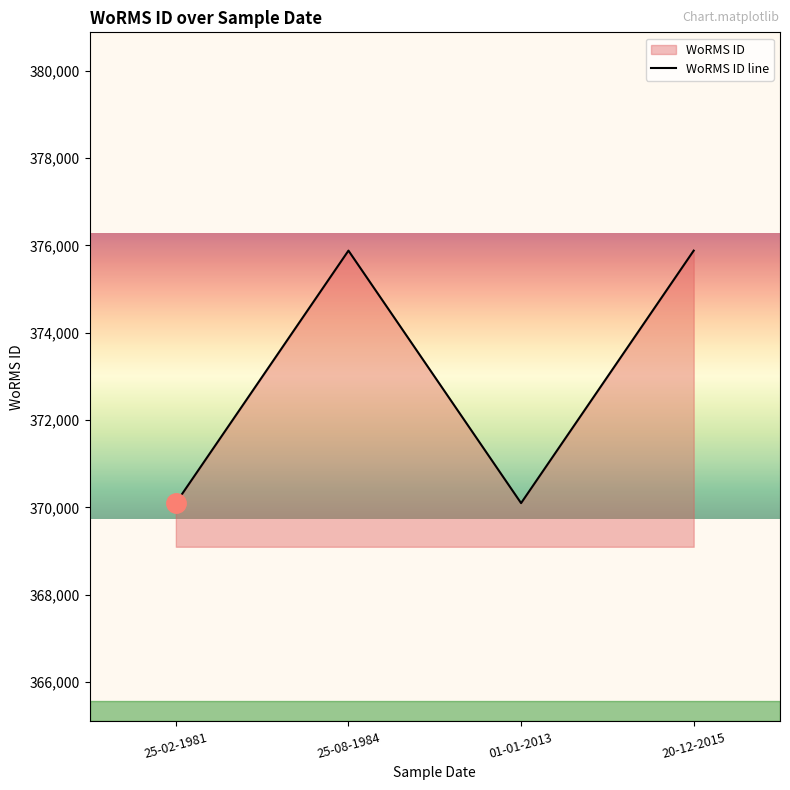

What is the label of the 2nd point from the left?

25-08-1984